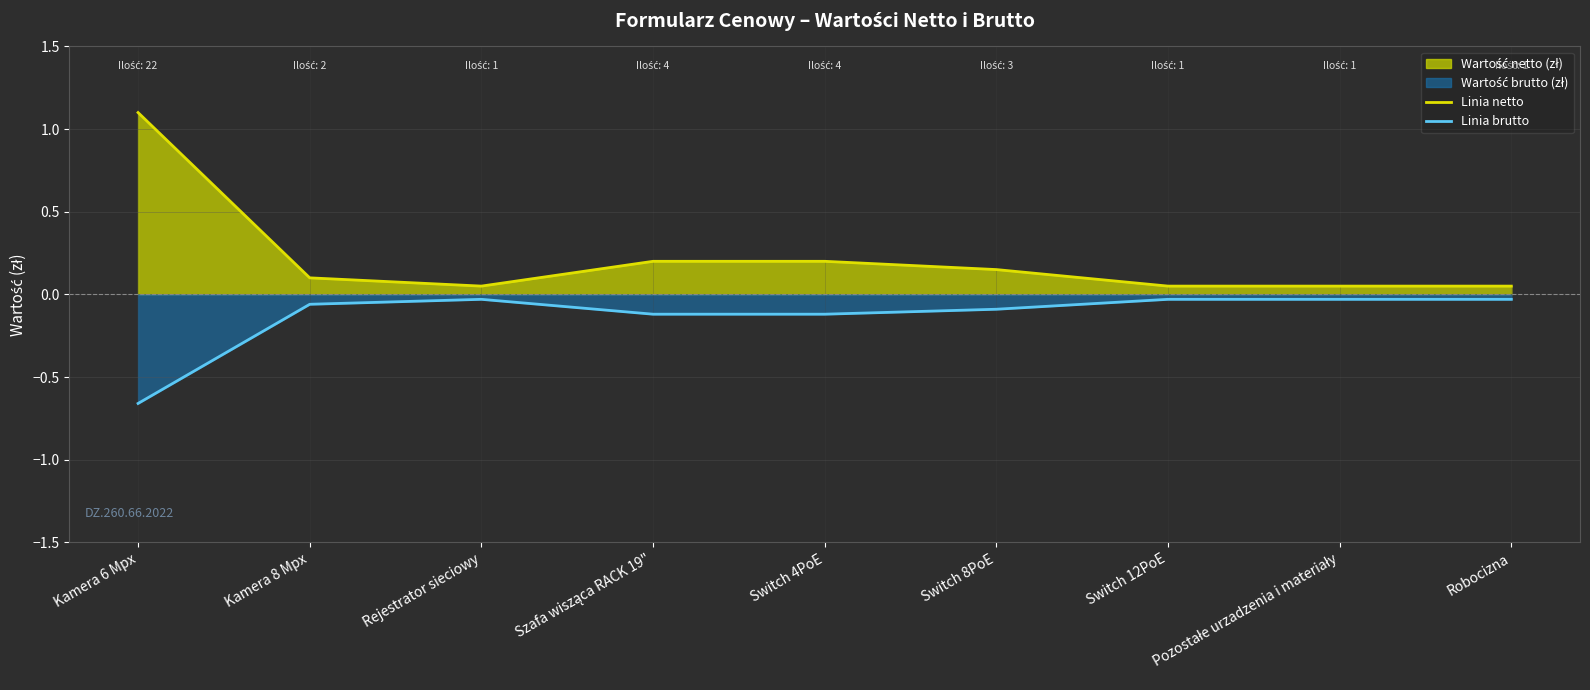

At Rejestrator sieciowy, list the series in order from smallest to largest.

Linia brutto, Linia netto